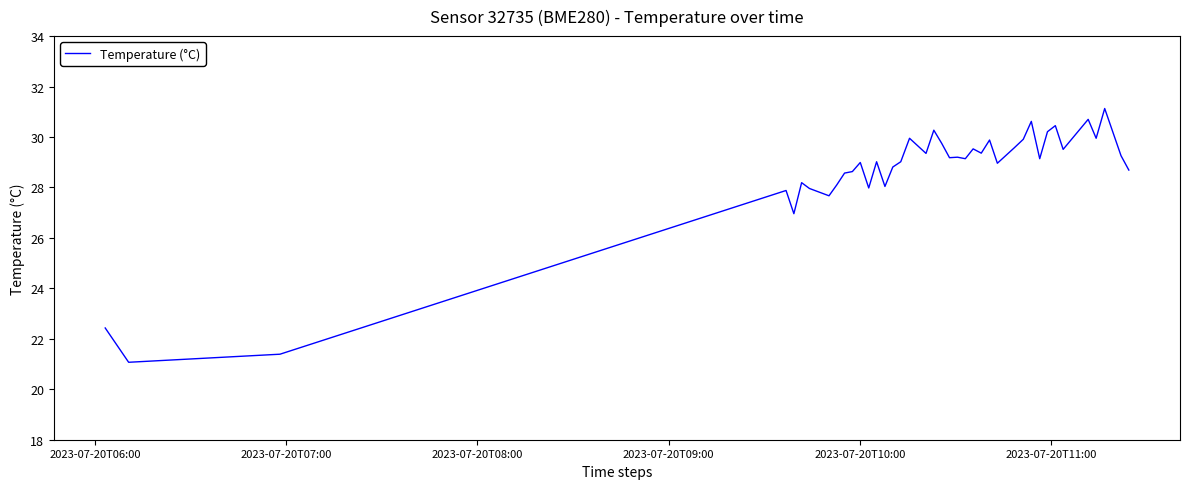

What is the difference between the maximum and minimum values?

10.1